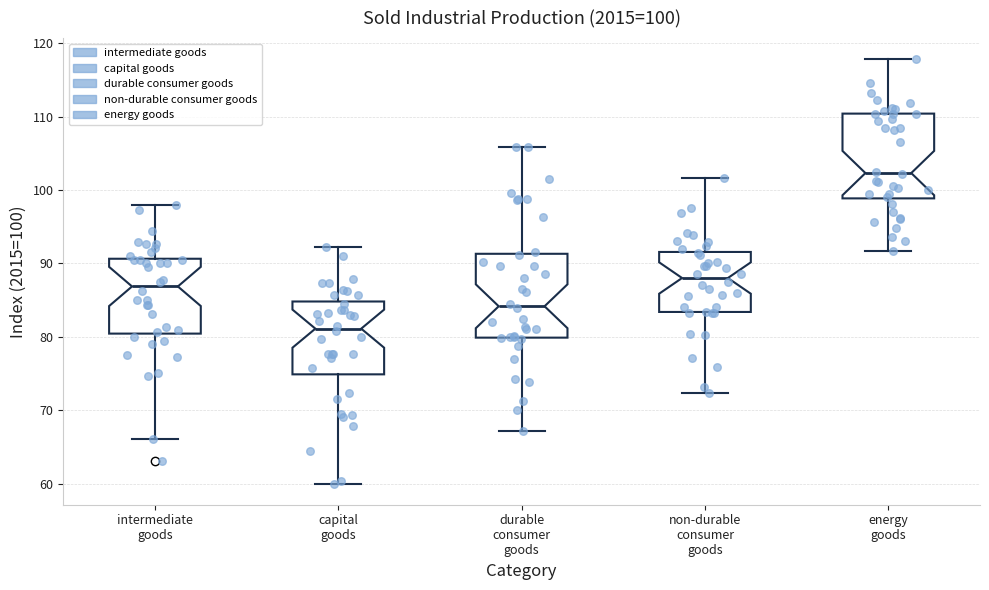

Which box has the highest median line?

energy goods